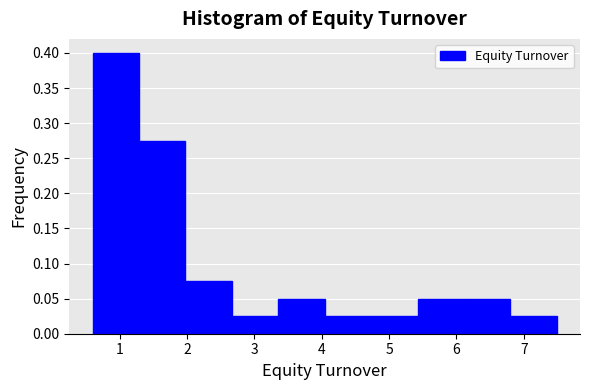

Reading left to right, transcribe this chart: for each bar, give the range it covers on the x-axis and its height. Neither the bar edges nor the heights are printed on the chart, so give them approximately, as read against the axes.

0.6 to 1.3: 0.400
1.3 to 2.0: 0.275
2.0 to 2.7: 0.075
2.7 to 3.4: 0.025
3.4 to 4.0: 0.050
4.0 to 4.7: 0.025
4.7 to 5.4: 0.025
5.4 to 6.1: 0.050
6.1 to 6.8: 0.050
6.8 to 7.5: 0.025